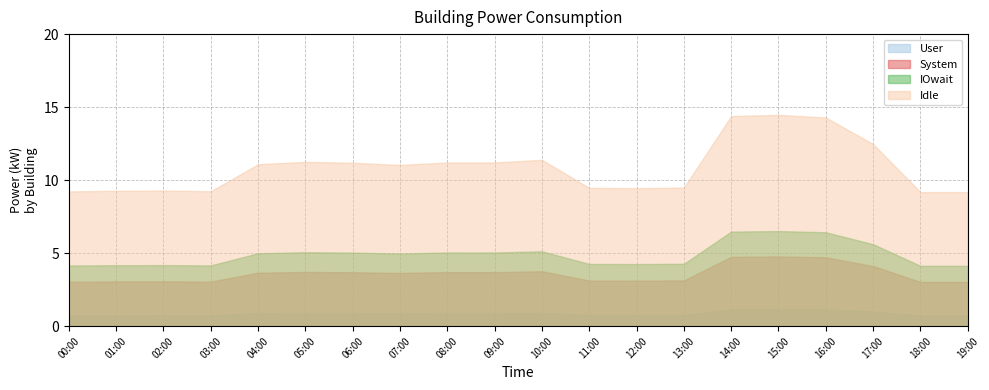

What is the value of the 10th point from the left?

11.2